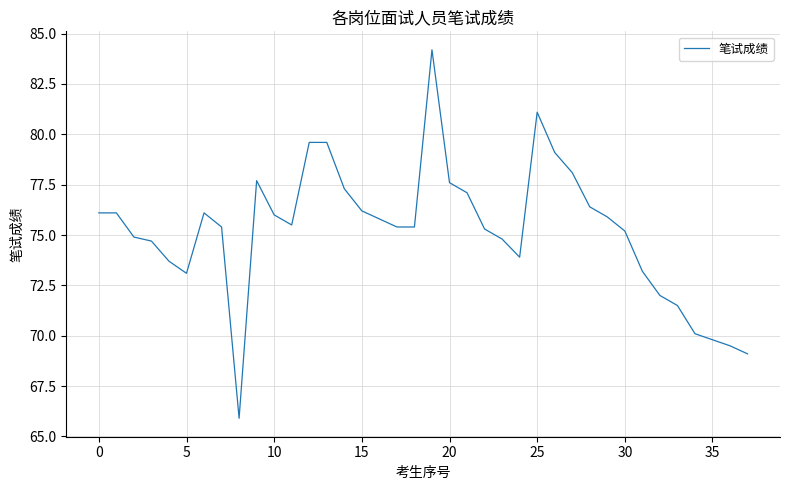

What is the difference between the maximum and second lowest values?

15.1